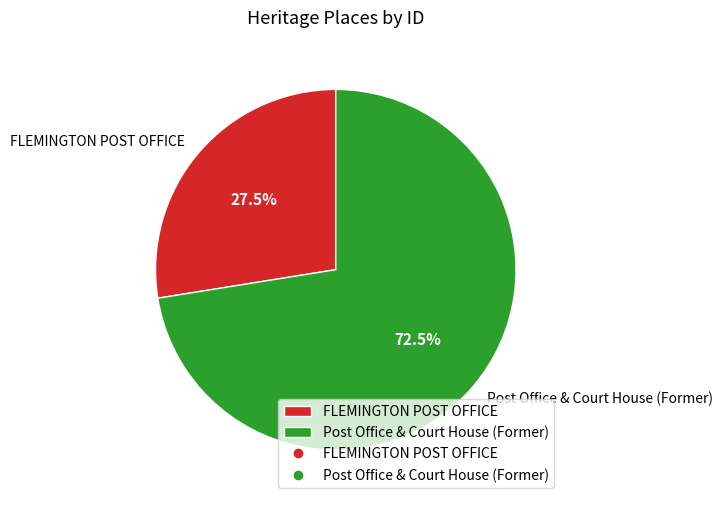

To the nearest percent, what is the difference between the FLEMINGTON POST OFFICE and Post Office & Court House (Former) slice percentages?

45%